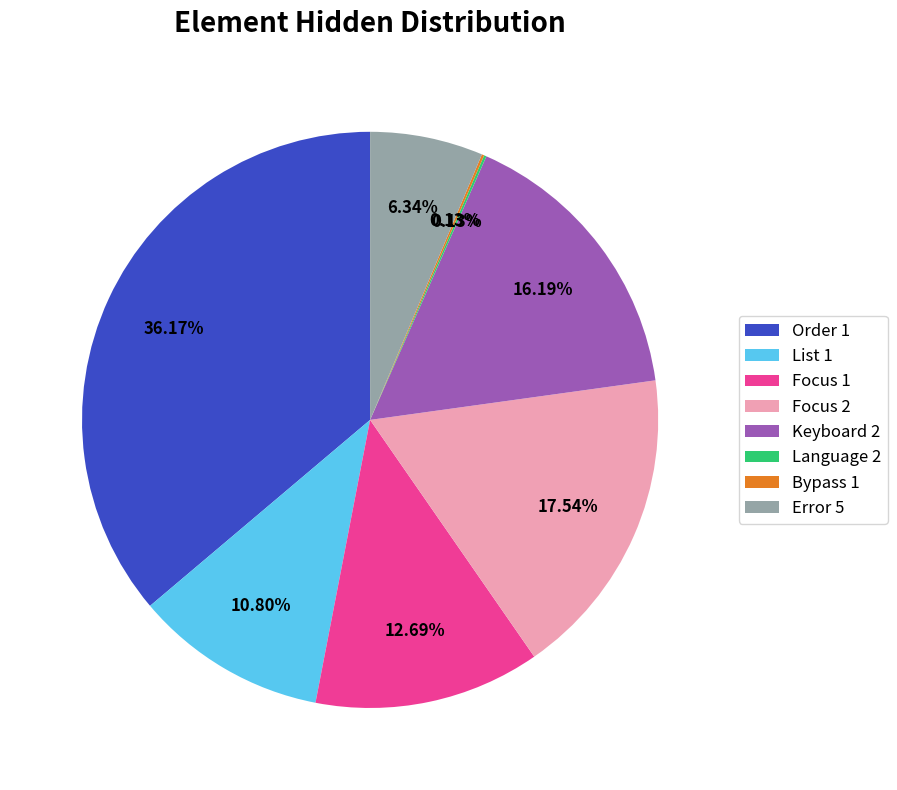

Is there any slice that represents more than half of the pie?

No